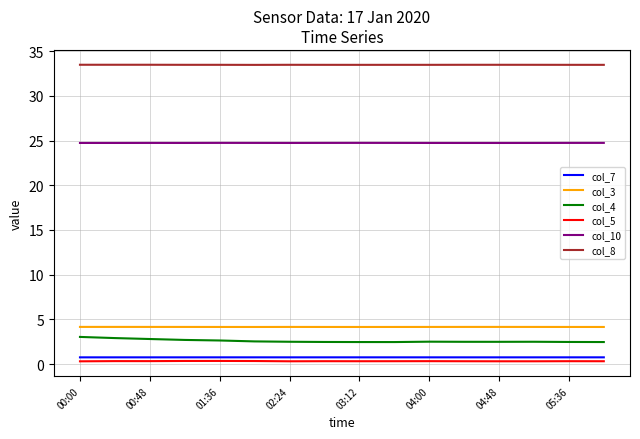

True or false: col_10 and col_5 cross at least once.

False